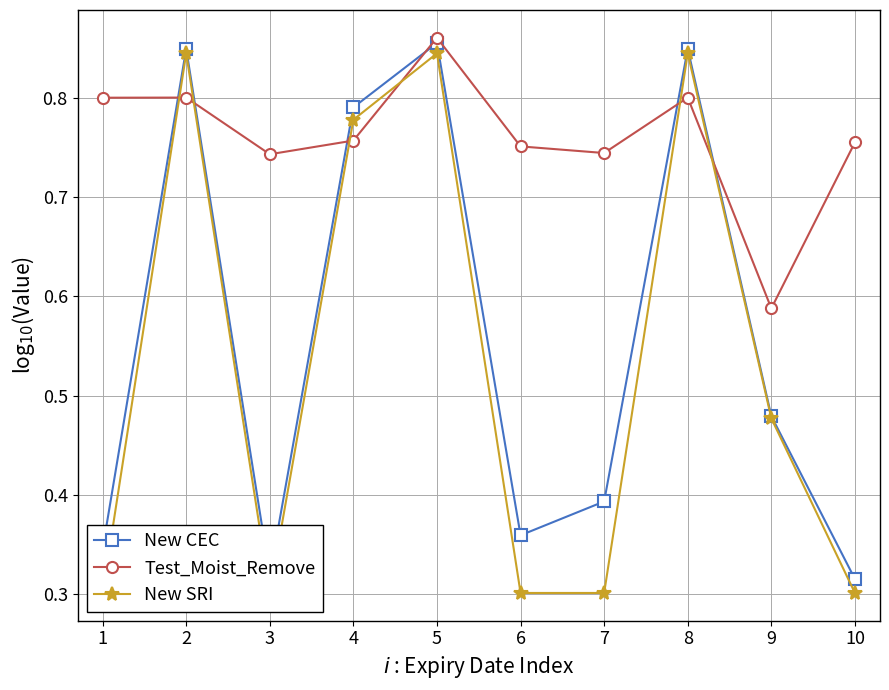

Is the value of Test_Moist_Remove at 6 greater than the value of New SRI at 3?

Yes